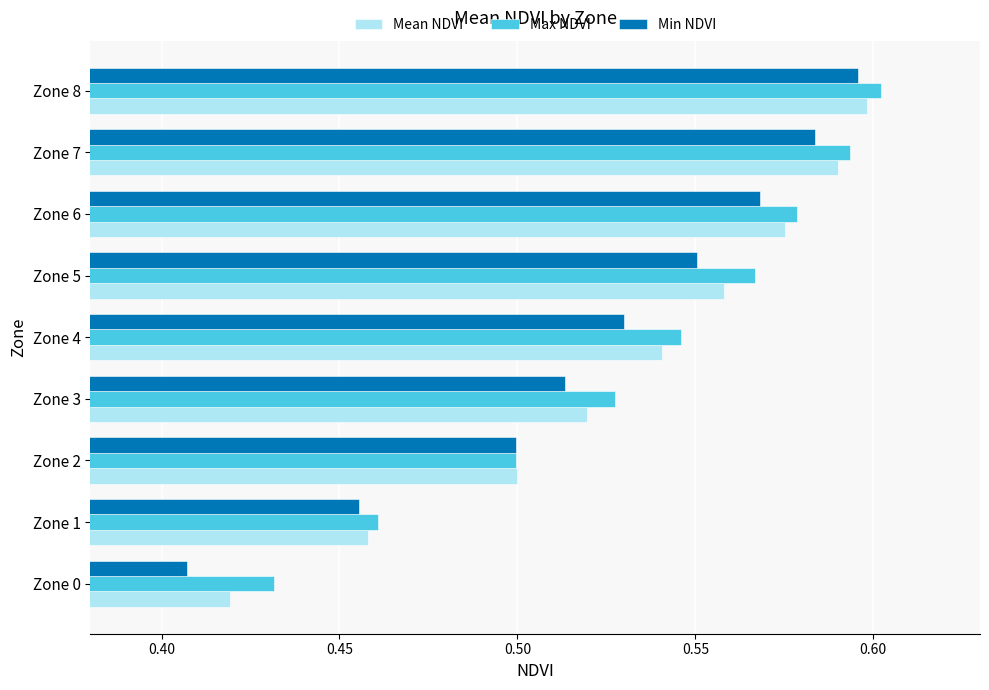

Which series has the largest total across all categories?

Max NDVI